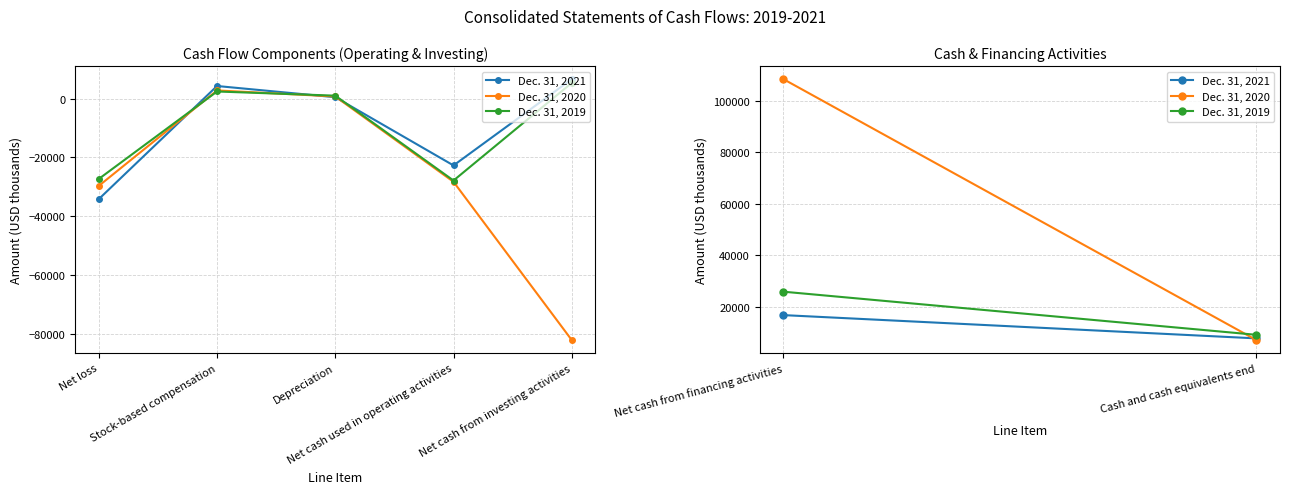

What is the greatest value displayed?

6616